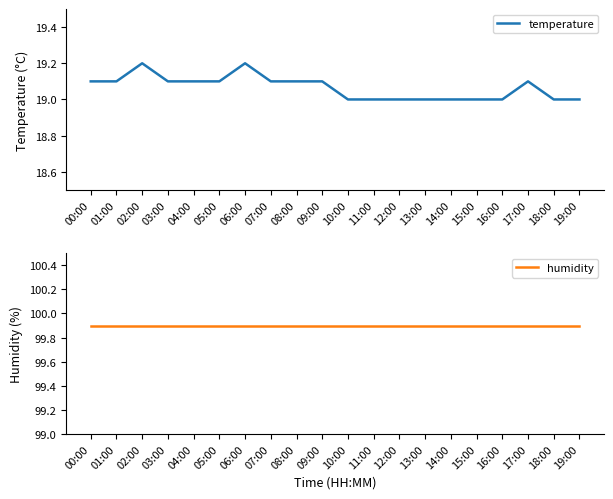

Reading left to right, extract all data points from this chart.

temperature: 19.1	19.1	19.2	19.1	19.1	19.1	19.2	19.1	19.1	19.1	19.0	19.0	19.0	19.0	19.0	19.0	19.0	19.1	19.0	19.0
humidity: 99.9	99.9	99.9	99.9	99.9	99.9	99.9	99.9	99.9	99.9	99.9	99.9	99.9	99.9	99.9	99.9	99.9	99.9	99.9	99.9